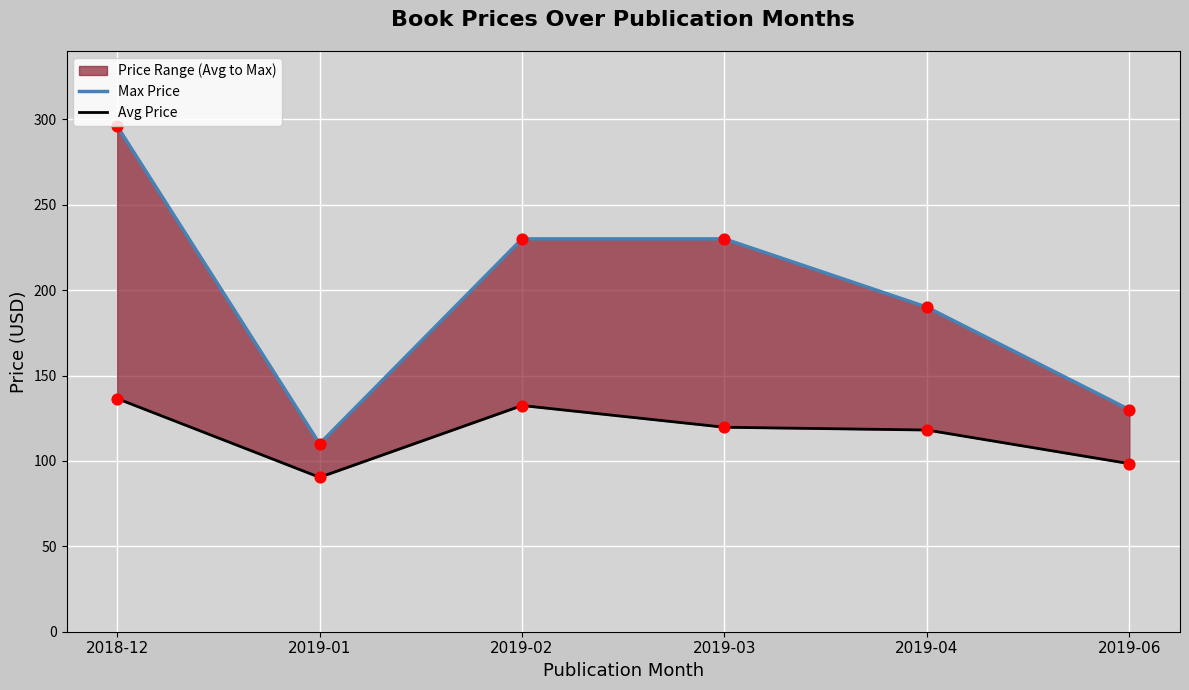

What is the total value across all series at 2019-03?

349.7